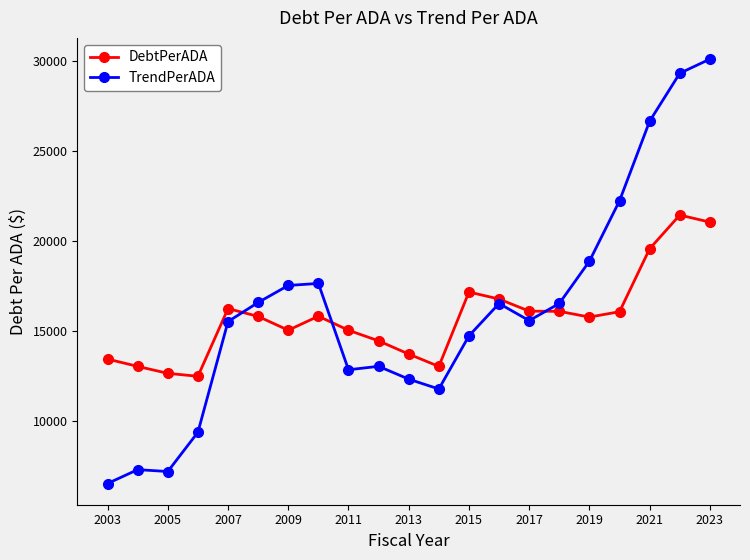

How many values in the DebtPerADA series are below 15811?

10